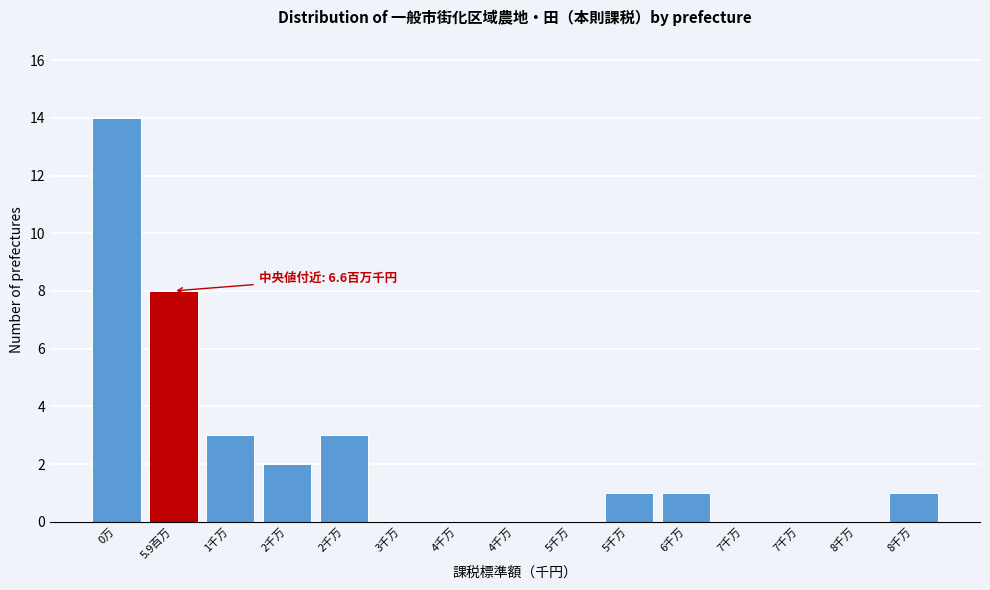

Are the bars horizontal?

No